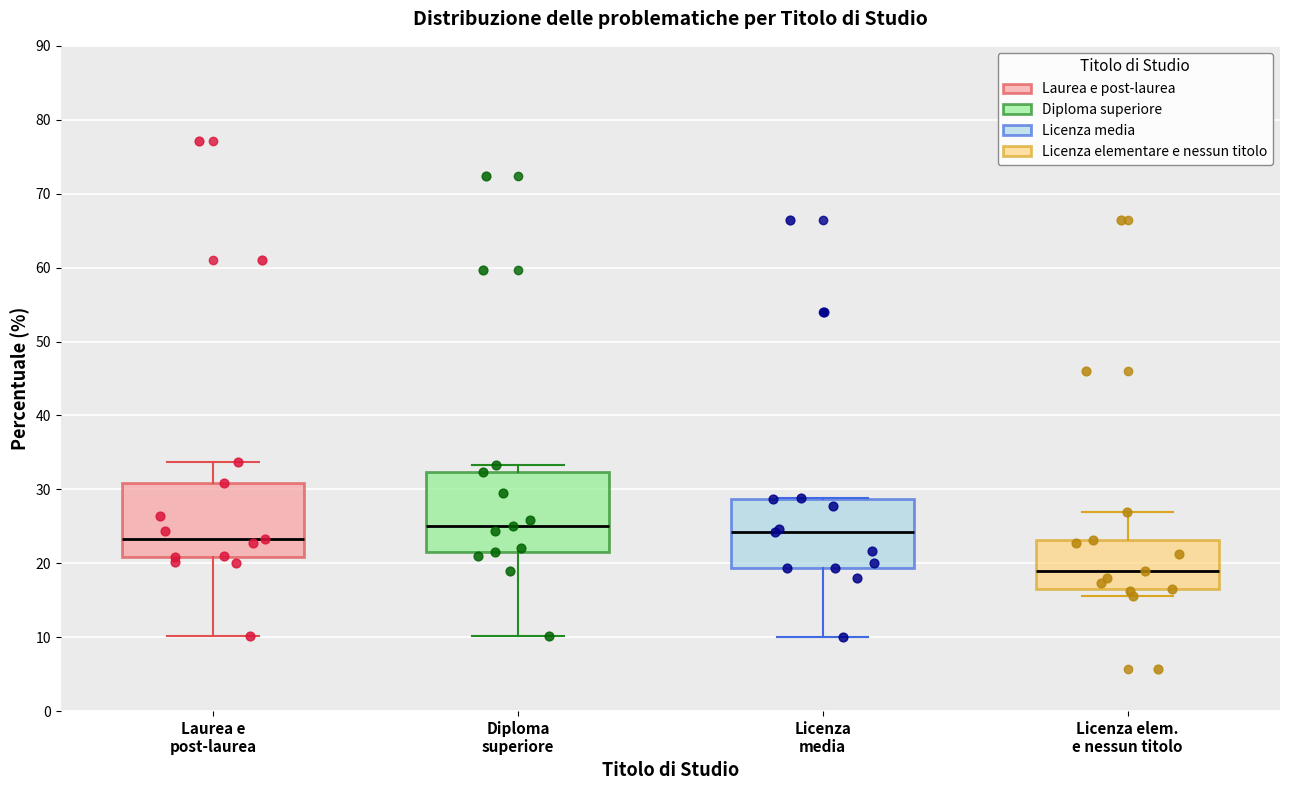

Where is the lower edge of the box for Laurea e post-laurea on the y-axis? The values are not printed on the chart, so give them approximately, as read against the axis.

21